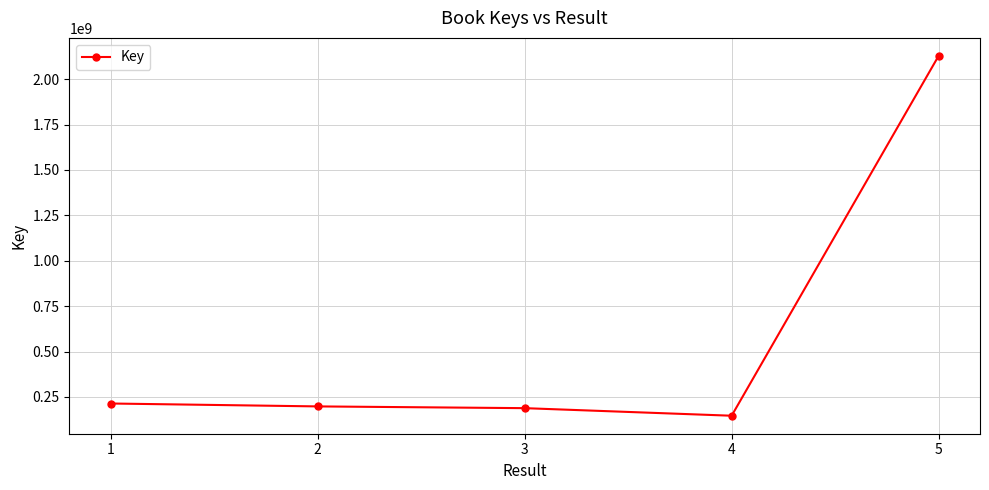

What is the ratio of the value at 1 to the value at 2?

1.1